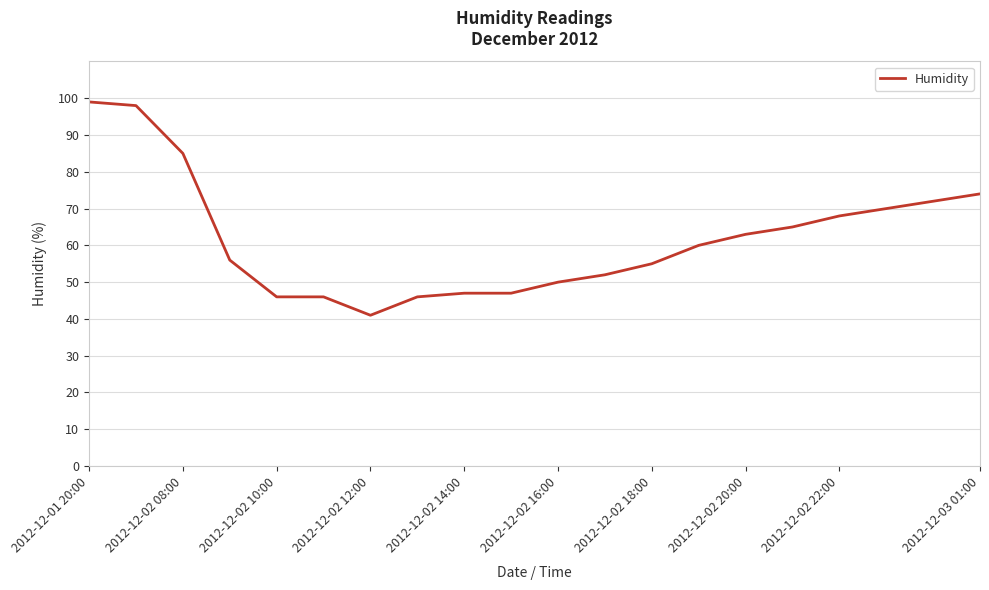

What is the maximum value shown in the chart?

99